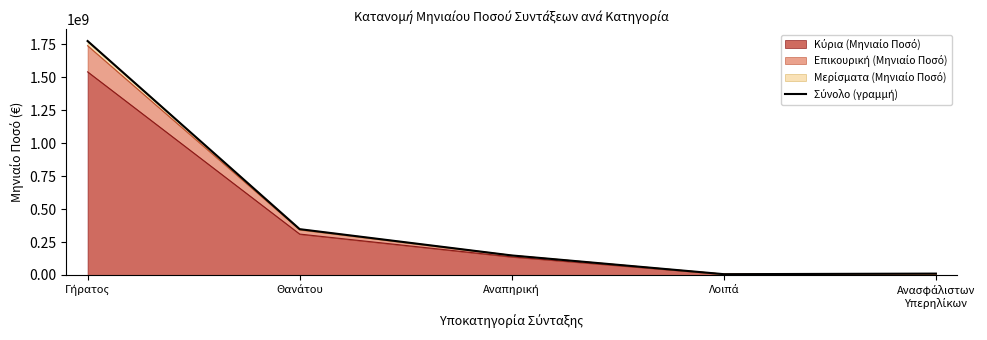

List the labels in order of value, smallest first.

Λοιπά, Ανασφάλιστων
Υπερηλίκων, Αναπηρική, Θανάτου, Γήρατος